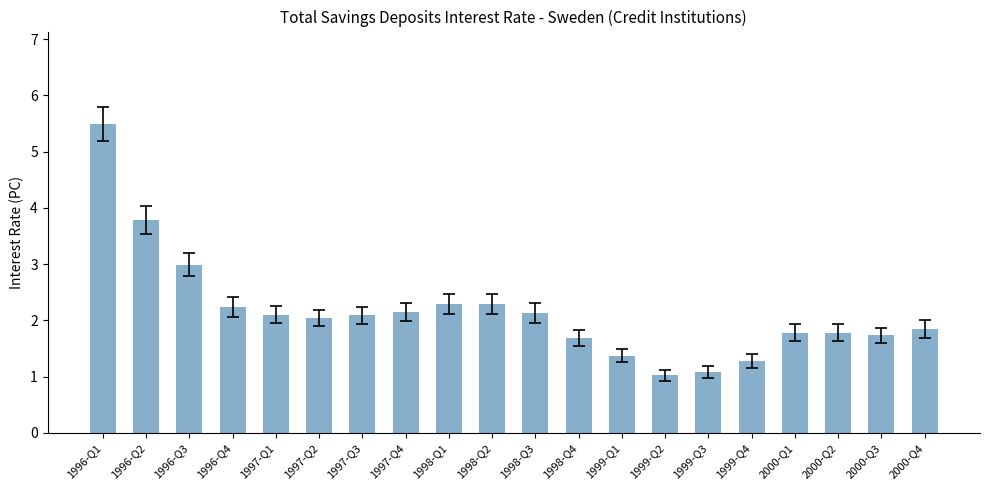

What is the sum of the values at 1999-Q1 and 2000-Q2?

3.2